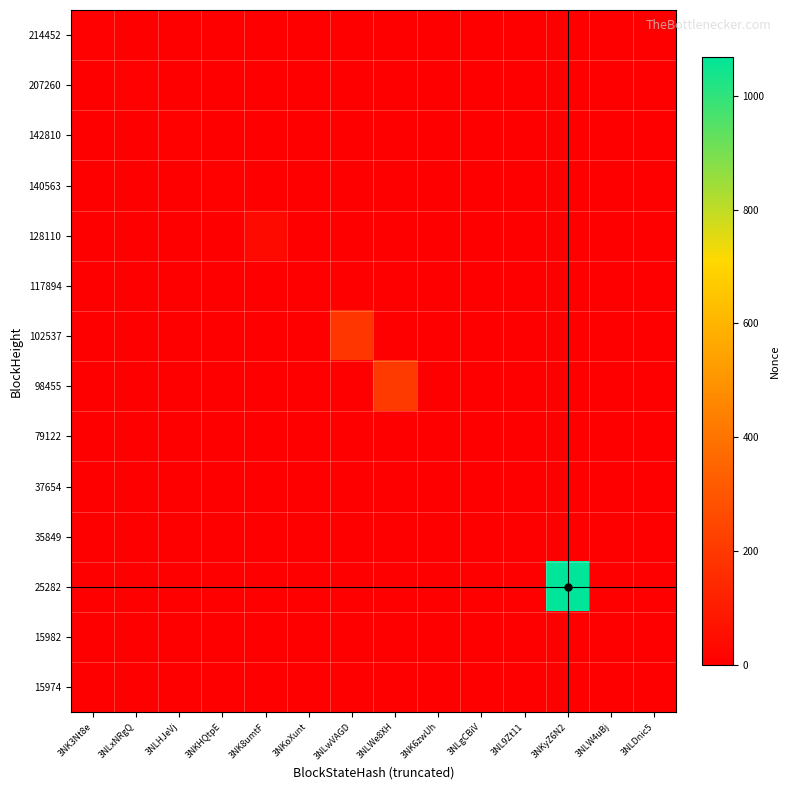

Reading left to right, extract all data points from this chart.

214452: 3NK3Nt8e=6	3NLxNRgQ=0	3NLHJeVj=0	3NKHQtpE=0	3NK8umtF=0	3NKoXunt=0	3NLwVAGD=0	3NLWe8XH=0	3NK6zwUh=0	3NLgCBiV=0	3NL9Zt11=0	3NKyZ6N2=0	3NLW4uBj=0	3NLDnic5=0
207260: 3NK3Nt8e=0	3NLxNRgQ=5	3NLHJeVj=0	3NKHQtpE=0	3NK8umtF=0	3NKoXunt=0	3NLwVAGD=0	3NLWe8XH=0	3NK6zwUh=0	3NLgCBiV=0	3NL9Zt11=0	3NKyZ6N2=0	3NLW4uBj=0	3NLDnic5=0
142810: 3NK3Nt8e=0	3NLxNRgQ=0	3NLHJeVj=11	3NKHQtpE=0	3NK8umtF=0	3NKoXunt=0	3NLwVAGD=0	3NLWe8XH=0	3NK6zwUh=0	3NLgCBiV=0	3NL9Zt11=0	3NKyZ6N2=0	3NLW4uBj=0	3NLDnic5=0
140563: 3NK3Nt8e=0	3NLxNRgQ=0	3NLHJeVj=0	3NKHQtpE=11	3NK8umtF=0	3NKoXunt=0	3NLwVAGD=0	3NLWe8XH=0	3NK6zwUh=0	3NLgCBiV=0	3NL9Zt11=0	3NKyZ6N2=0	3NLW4uBj=0	3NLDnic5=0
128110: 3NK3Nt8e=0	3NLxNRgQ=0	3NLHJeVj=0	3NKHQtpE=0	3NK8umtF=36	3NKoXunt=0	3NLwVAGD=0	3NLWe8XH=0	3NK6zwUh=0	3NLgCBiV=0	3NL9Zt11=0	3NKyZ6N2=0	3NLW4uBj=0	3NLDnic5=0
117894: 3NK3Nt8e=0	3NLxNRgQ=0	3NLHJeVj=0	3NKHQtpE=0	3NK8umtF=0	3NKoXunt=4	3NLwVAGD=0	3NLWe8XH=0	3NK6zwUh=0	3NLgCBiV=0	3NL9Zt11=0	3NKyZ6N2=0	3NLW4uBj=0	3NLDnic5=0
102537: 3NK3Nt8e=0	3NLxNRgQ=0	3NLHJeVj=0	3NKHQtpE=0	3NK8umtF=0	3NKoXunt=0	3NLwVAGD=190	3NLWe8XH=0	3NK6zwUh=0	3NLgCBiV=0	3NL9Zt11=0	3NKyZ6N2=0	3NLW4uBj=0	3NLDnic5=0
98455: 3NK3Nt8e=0	3NLxNRgQ=0	3NLHJeVj=0	3NKHQtpE=0	3NK8umtF=0	3NKoXunt=0	3NLwVAGD=0	3NLWe8XH=206	3NK6zwUh=0	3NLgCBiV=0	3NL9Zt11=0	3NKyZ6N2=0	3NLW4uBj=0	3NLDnic5=0
79122: 3NK3Nt8e=0	3NLxNRgQ=0	3NLHJeVj=0	3NKHQtpE=0	3NK8umtF=0	3NKoXunt=0	3NLwVAGD=0	3NLWe8XH=0	3NK6zwUh=3	3NLgCBiV=0	3NL9Zt11=0	3NKyZ6N2=0	3NLW4uBj=0	3NLDnic5=0
37654: 3NK3Nt8e=0	3NLxNRgQ=0	3NLHJeVj=0	3NKHQtpE=0	3NK8umtF=0	3NKoXunt=0	3NLwVAGD=0	3NLWe8XH=0	3NK6zwUh=0	3NLgCBiV=2	3NL9Zt11=0	3NKyZ6N2=0	3NLW4uBj=0	3NLDnic5=0
35849: 3NK3Nt8e=0	3NLxNRgQ=0	3NLHJeVj=0	3NKHQtpE=0	3NK8umtF=0	3NKoXunt=0	3NLwVAGD=0	3NLWe8XH=0	3NK6zwUh=0	3NLgCBiV=0	3NL9Zt11=1	3NKyZ6N2=0	3NLW4uBj=0	3NLDnic5=0
25282: 3NK3Nt8e=0	3NLxNRgQ=0	3NLHJeVj=0	3NKHQtpE=0	3NK8umtF=0	3NKoXunt=0	3NLwVAGD=0	3NLWe8XH=0	3NK6zwUh=0	3NLgCBiV=0	3NL9Zt11=0	3NKyZ6N2=1068	3NLW4uBj=0	3NLDnic5=0
15982: 3NK3Nt8e=0	3NLxNRgQ=0	3NLHJeVj=0	3NKHQtpE=0	3NK8umtF=0	3NKoXunt=0	3NLwVAGD=0	3NLWe8XH=0	3NK6zwUh=0	3NLgCBiV=0	3NL9Zt11=0	3NKyZ6N2=0	3NLW4uBj=0	3NLDnic5=0
15974: 3NK3Nt8e=0	3NLxNRgQ=0	3NLHJeVj=0	3NKHQtpE=0	3NK8umtF=0	3NKoXunt=0	3NLwVAGD=0	3NLWe8XH=0	3NK6zwUh=0	3NLgCBiV=0	3NL9Zt11=0	3NKyZ6N2=0	3NLW4uBj=0	3NLDnic5=0